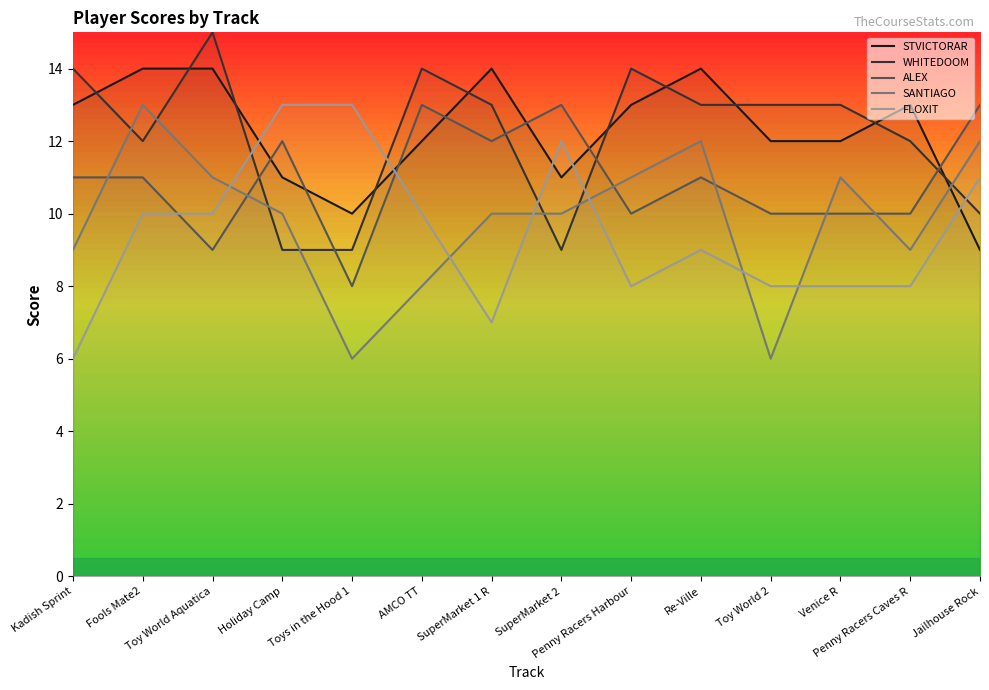

True or false: WHITEDOOM has a value of 9 at Holiday Camp.

True